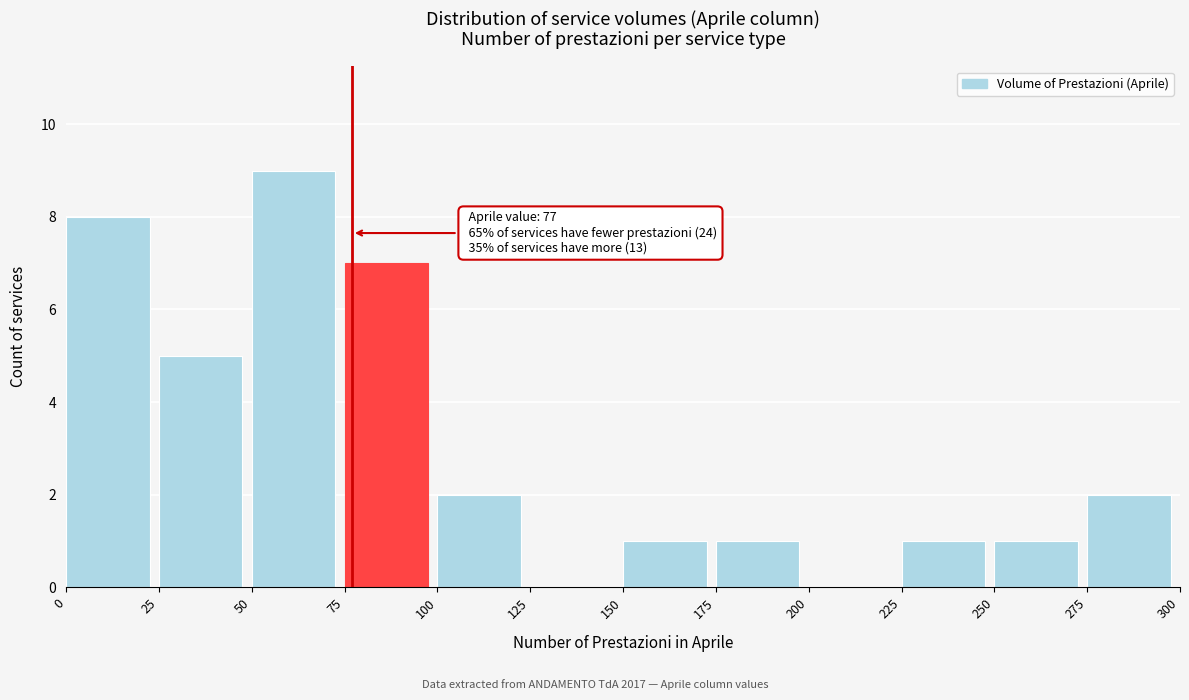

Over which range of the x-axis is the bar tallest?

50 to 75